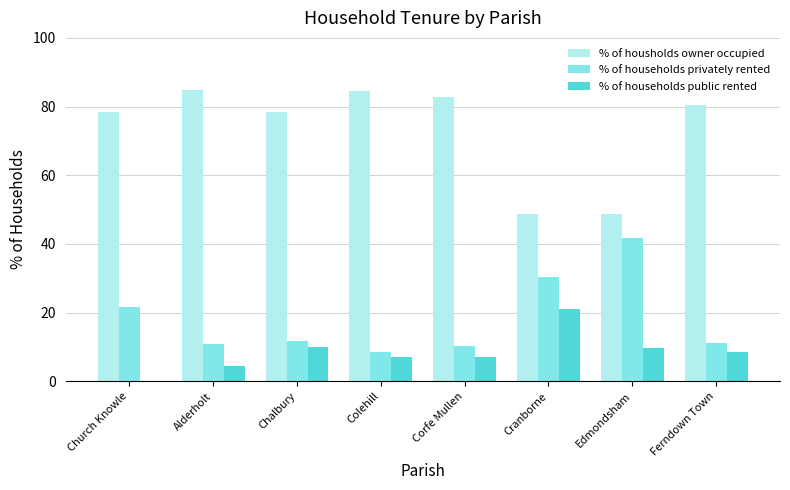

What is the maximum value shown in the chart?

84.8